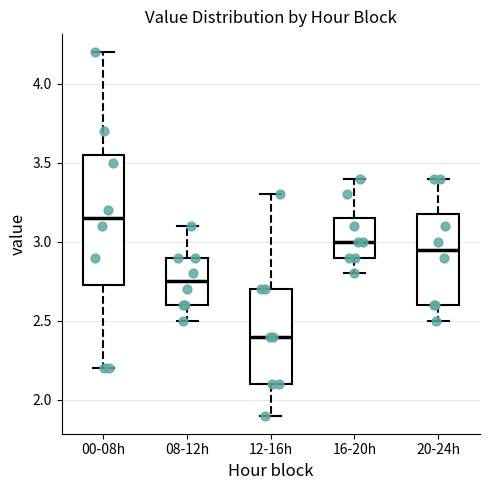

Reading left to right, transcribe this box plot: for each box, give where its median line is, the range the box spans, and where its two whiskers end, as read against the y-axis. The values are not printed on the chart, so give them approximately, as read against the axis.

00-08h: median 3.15, box 2.75 to 3.55, whiskers 2.20 to 4.20
08-12h: median 2.75, box 2.60 to 2.90, whiskers 2.50 to 3.10
12-16h: median 2.40, box 2.10 to 2.70, whiskers 1.90 to 3.30
16-20h: median 3.00, box 2.90 to 3.15, whiskers 2.80 to 3.40
20-24h: median 2.95, box 2.60 to 3.20, whiskers 2.50 to 3.40